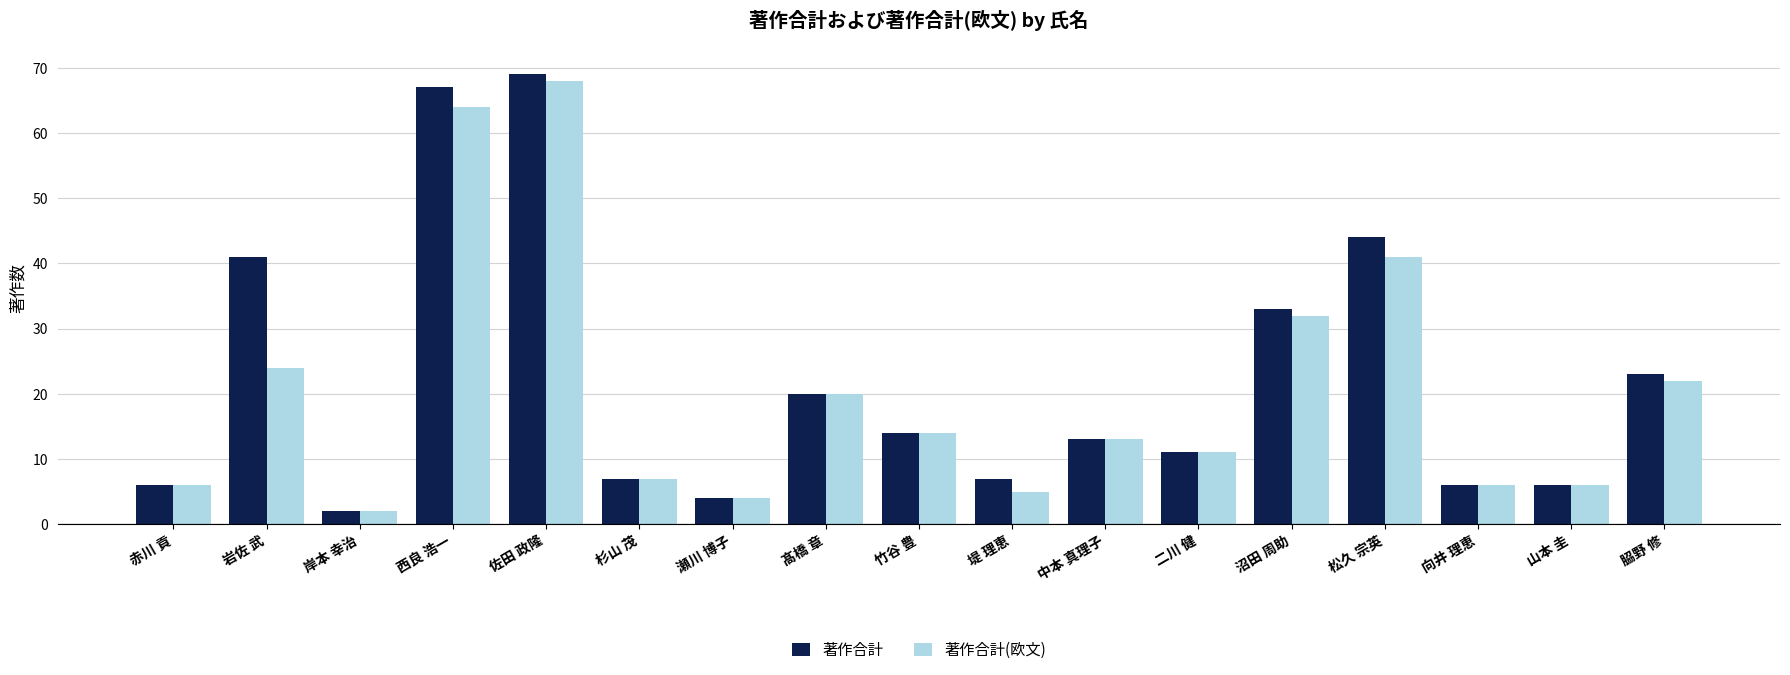

What is the total value across all series at 𦚰野 修?

45